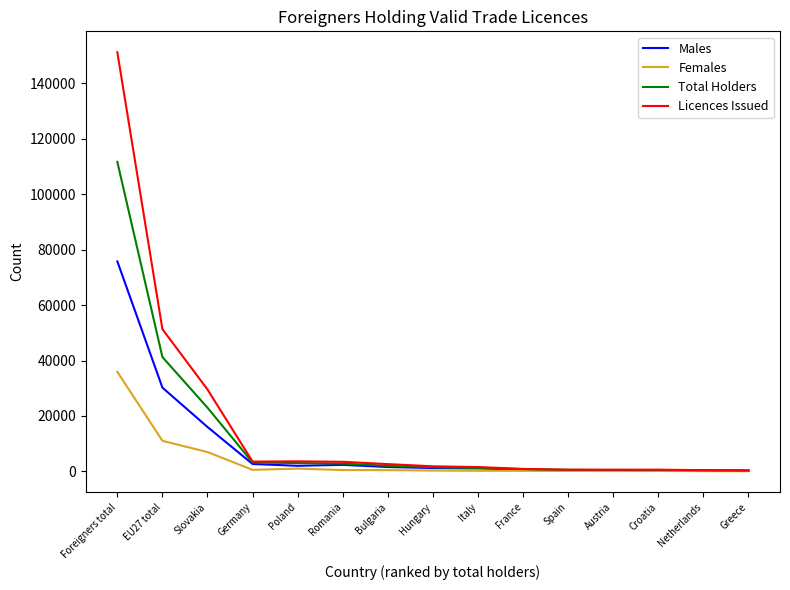

Where is Total Holders nearest to the value 55989?

EU27 total